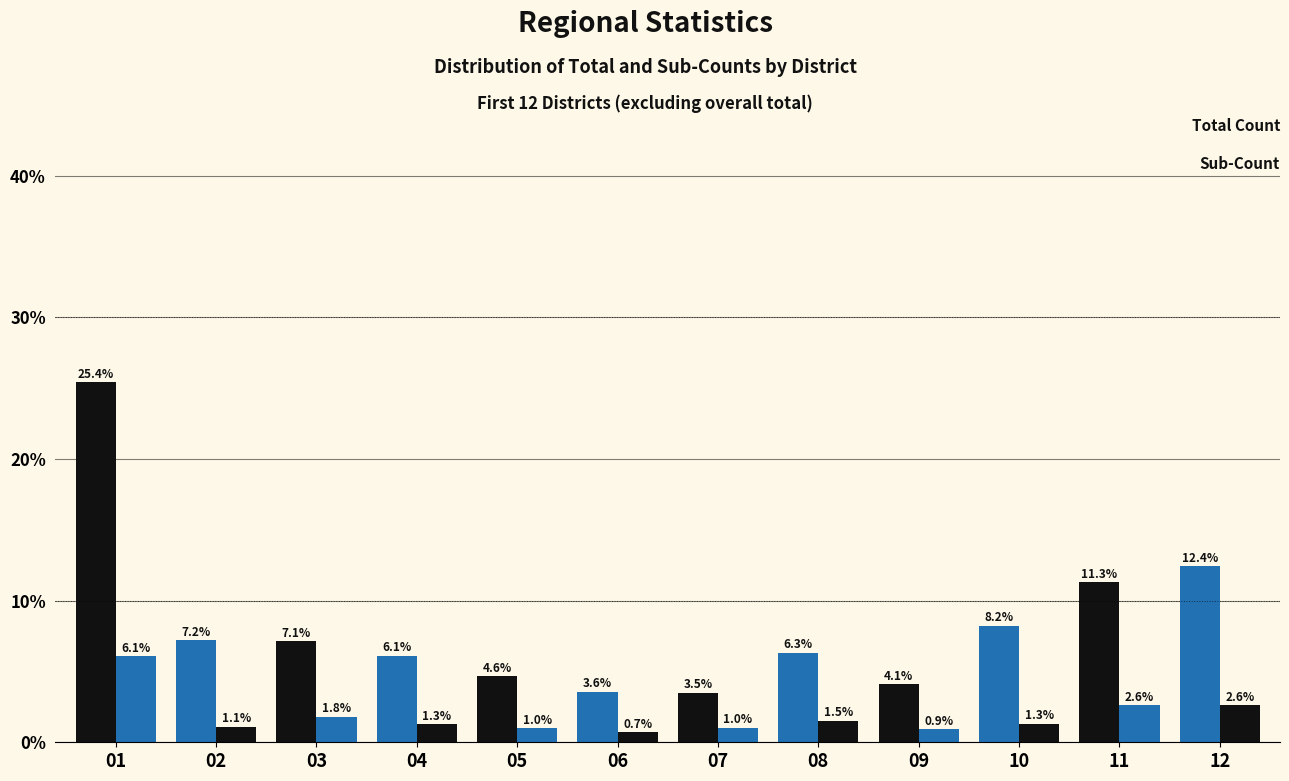

How many bars are there in total?

24